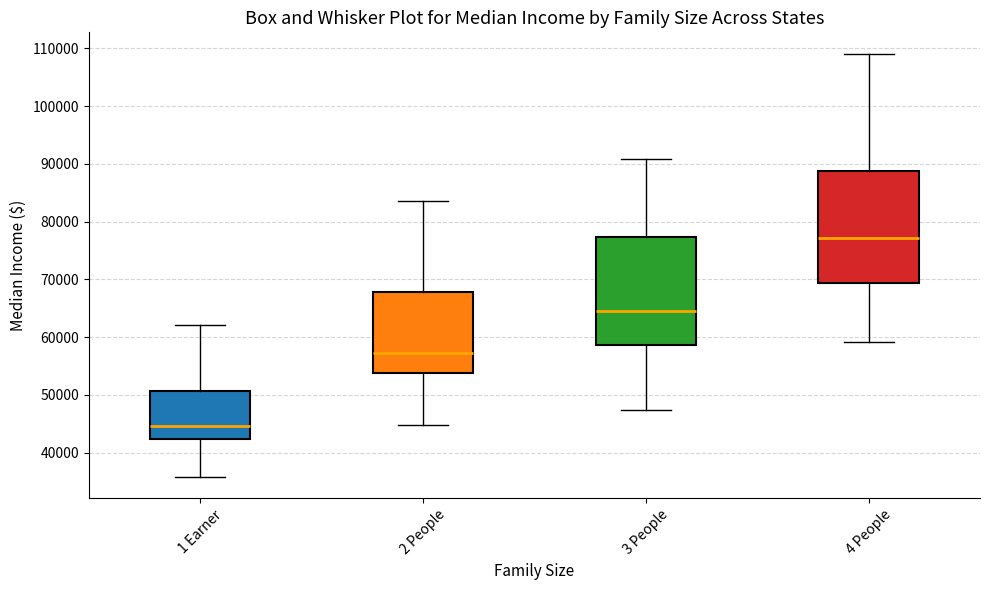

Reading left to right, read every box against the y-axis: the position of its median line, the range the box covers, and the ends of its whiskers. The values are not printed on the chart, so give them approximately, as read against the axis.

1 Earner: median 45000, box 42000 to 51000, whiskers 36000 to 62000
2 People: median 57000, box 54000 to 68000, whiskers 45000 to 83000
3 People: median 65000, box 59000 to 77000, whiskers 47000 to 91000
4 People: median 77000, box 69000 to 89000, whiskers 59000 to 109000